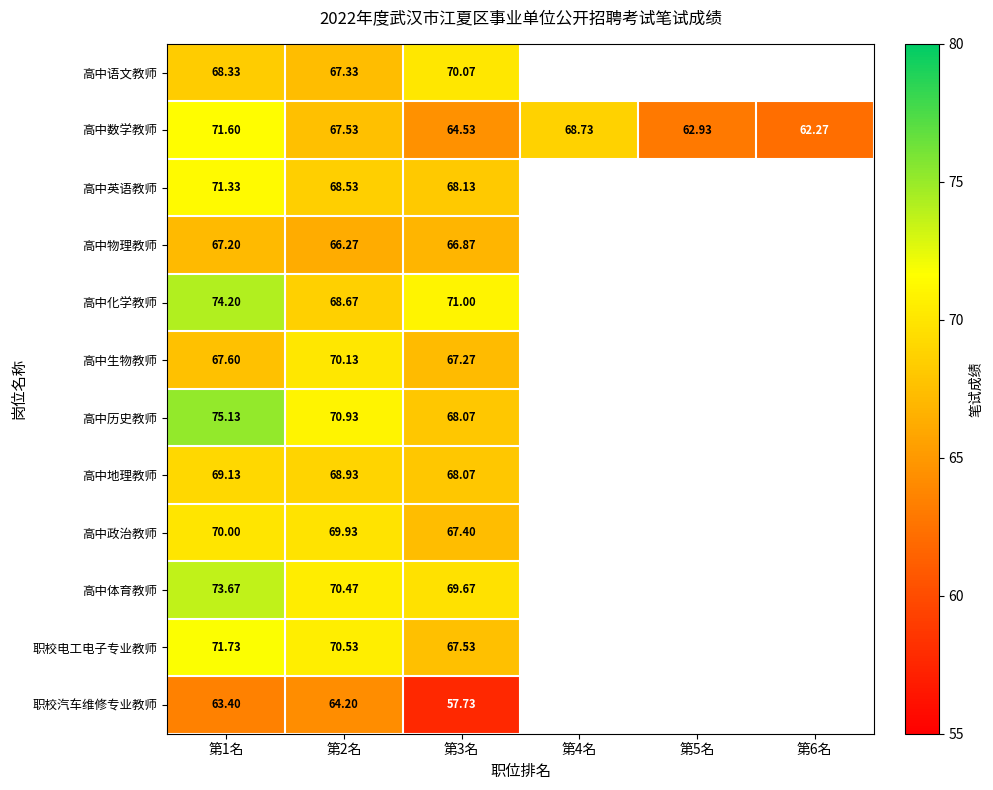

Which label corresponds to the smallest value in the chart?

第3名